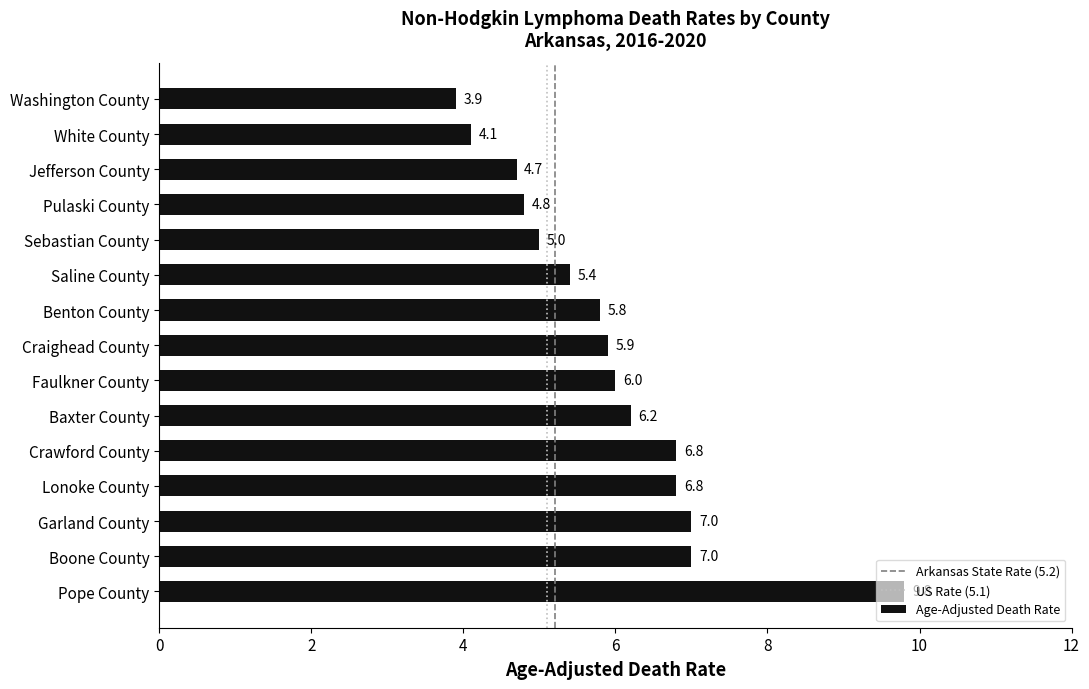

How many data points are less than 5?

4